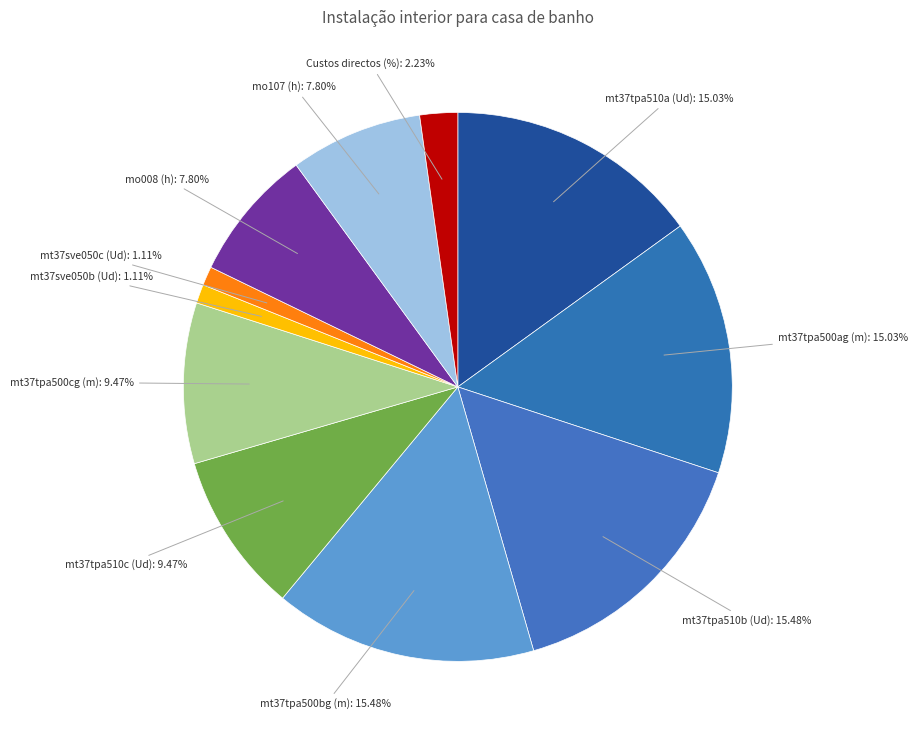

Does mt37tpa500ag (m) account for over 50% of the chart?

No